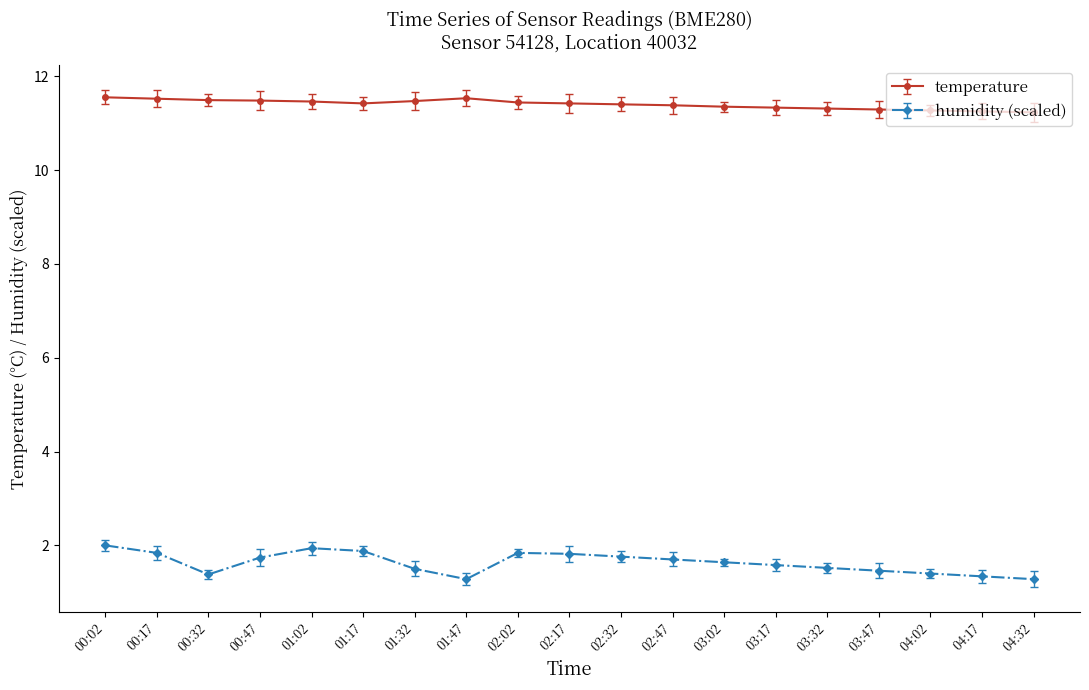

True or false: temperature has a value of 6.1 at 02:02.

False